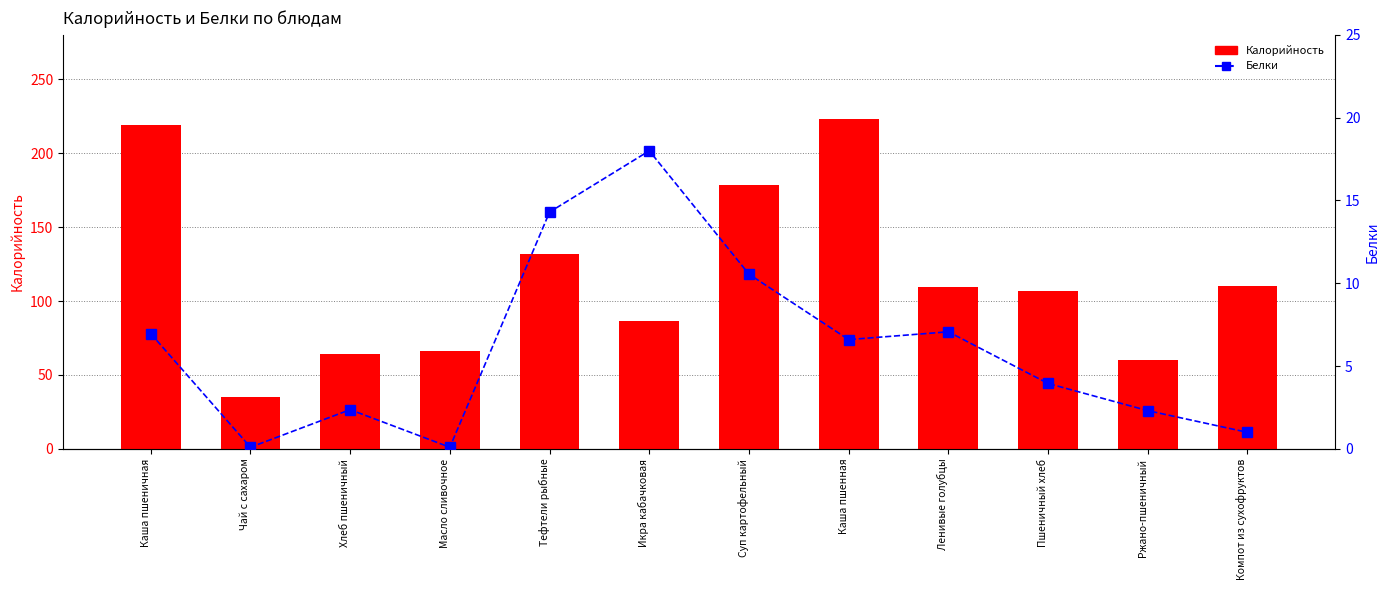

Reading right to left, list all the values displayed in this chart.

Калорийность: Компот из сухофруктов=110.0	Ржано-пшеничный=60.3	Пшеничный хлеб=106.8	Ленивые голубцы=109.2	Каша пшенная=223.2	Суп картофельный=178.7	Икра кабачковая=86.4	Тефтели рыбные=131.6	Масло сливочное=66.2	Хлеб пшеничный=64.1	Чай с сахаром=35.0	Каша пшеничная=219.0
Белки: Компот из сухофруктов=1.0	Ржано-пшеничный=2.3	Пшеничный хлеб=4.0	Ленивые голубцы=7.1	Каша пшенная=6.6	Суп картофельный=10.6	Икра кабачковая=18.0	Тефтели рыбные=14.3	Масло сливочное=0.1	Хлеб пшеничный=2.4	Чай с сахаром=0.1	Каша пшеничная=7.0